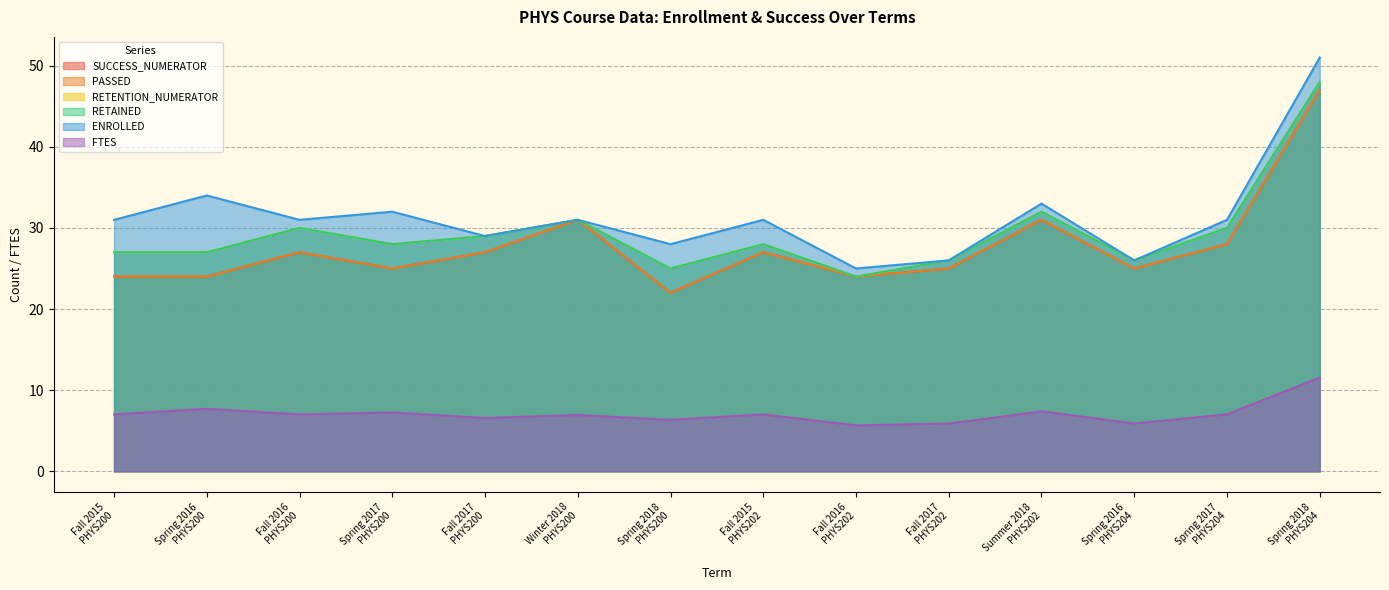

Which series has the largest range (max minus min)?

ENROLLED